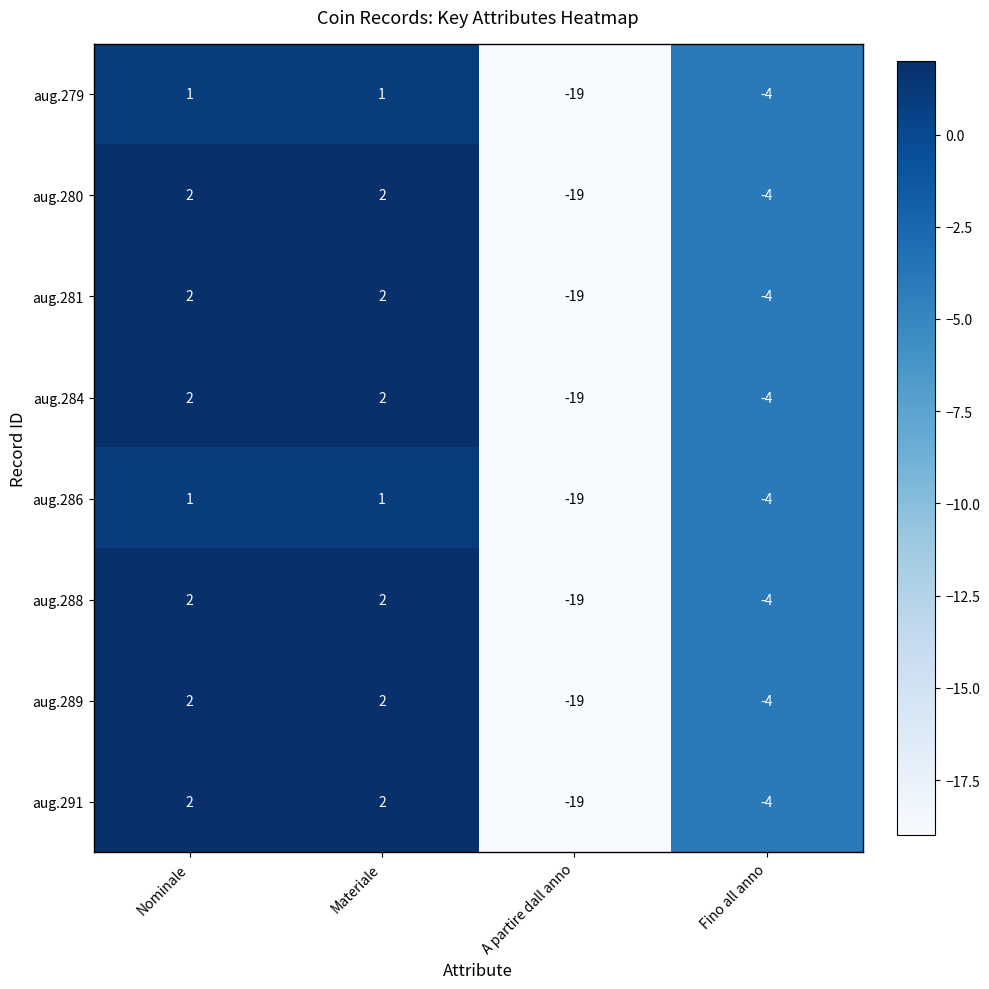

What is the total value across all series at A partire dall anno?

-152